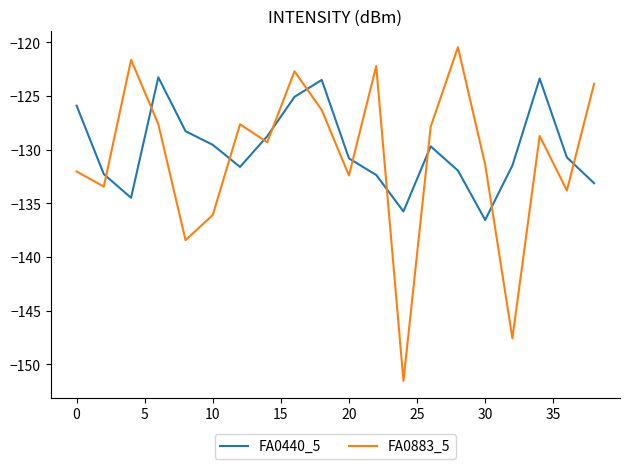

Which series has the largest total across all categories?

FA0440_5